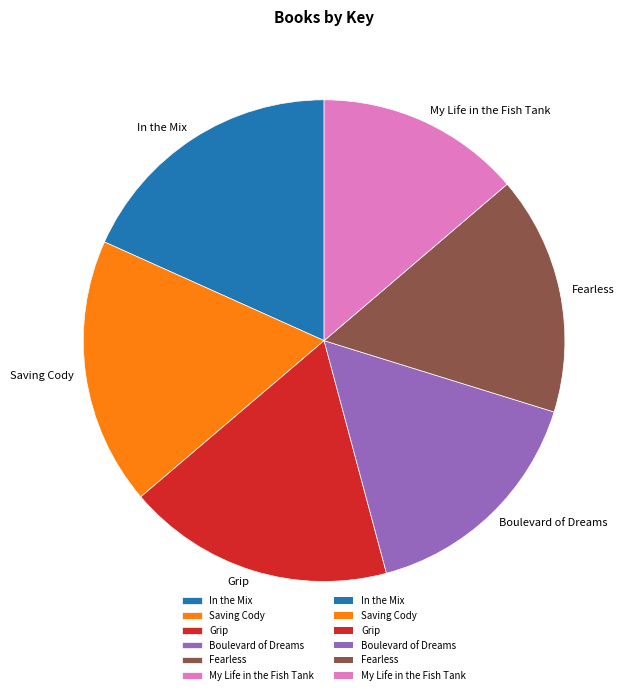

True or false: In the Mix accounts for 18% of the total.

True